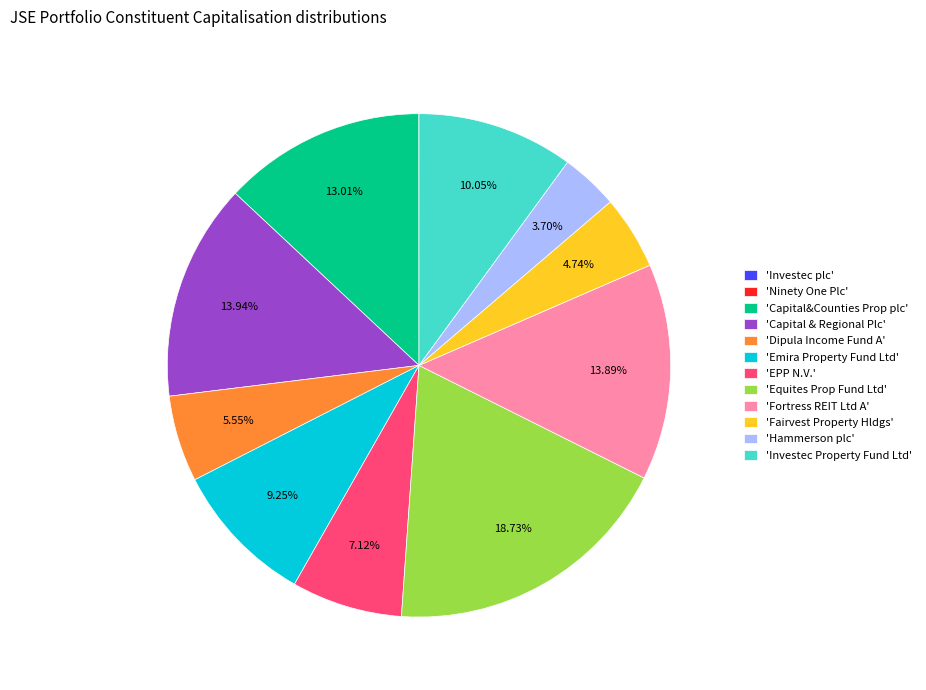

Which slice is the largest?

'Equites Prop Fund Ltd'